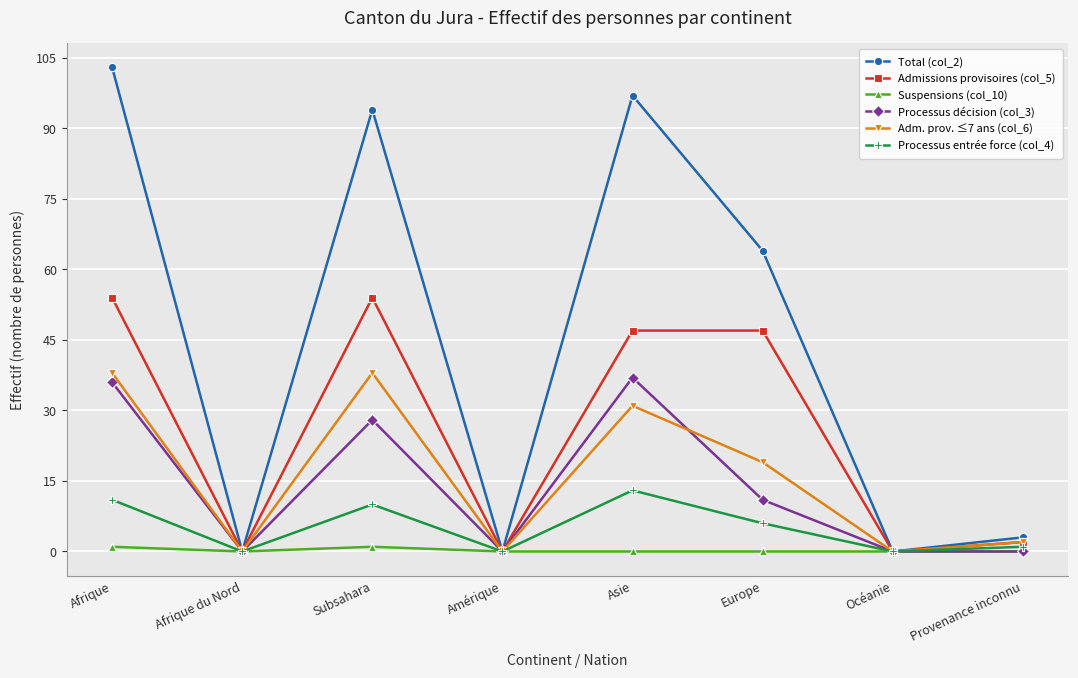

What is the label of the 5th point from the right?

Amérique